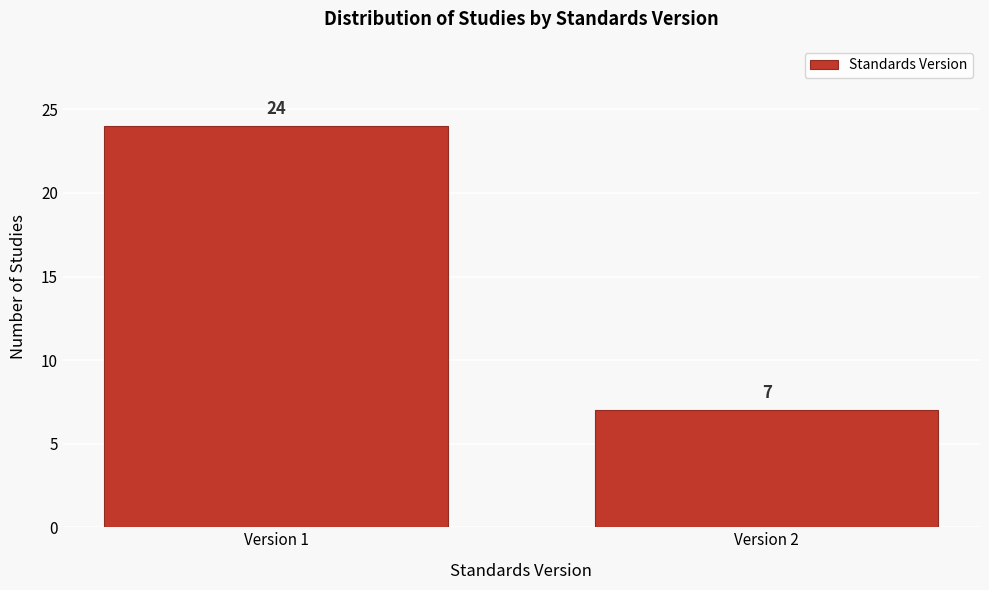

Reading left to right, list all the values displayed in this chart.

24	7